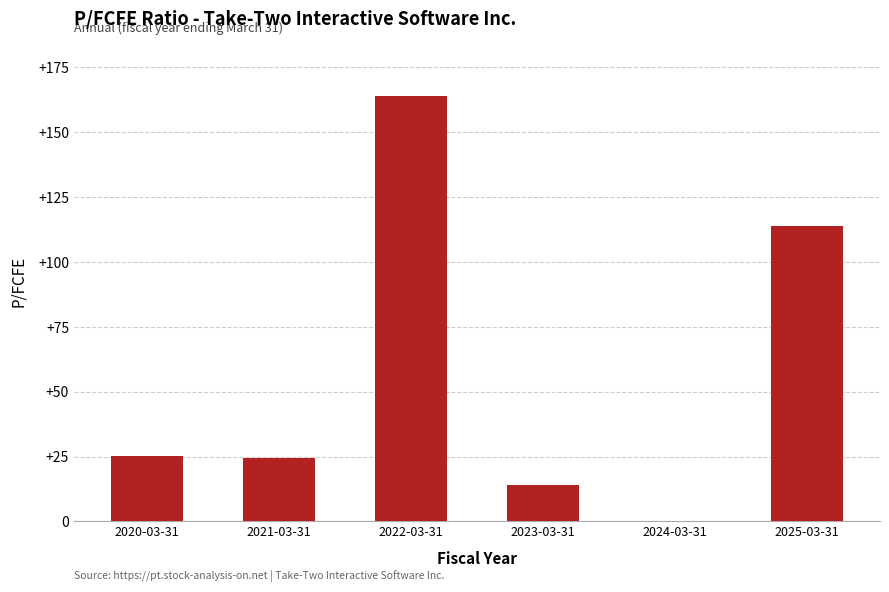

What value does the data have at 2025-03-31?

113.7